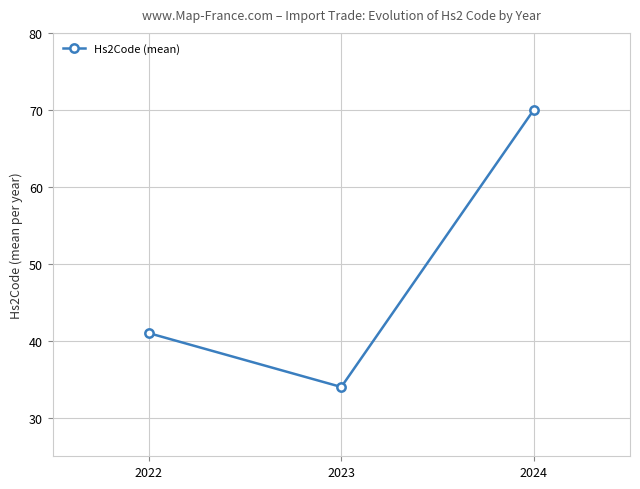

What is the difference between the maximum and minimum values?

36